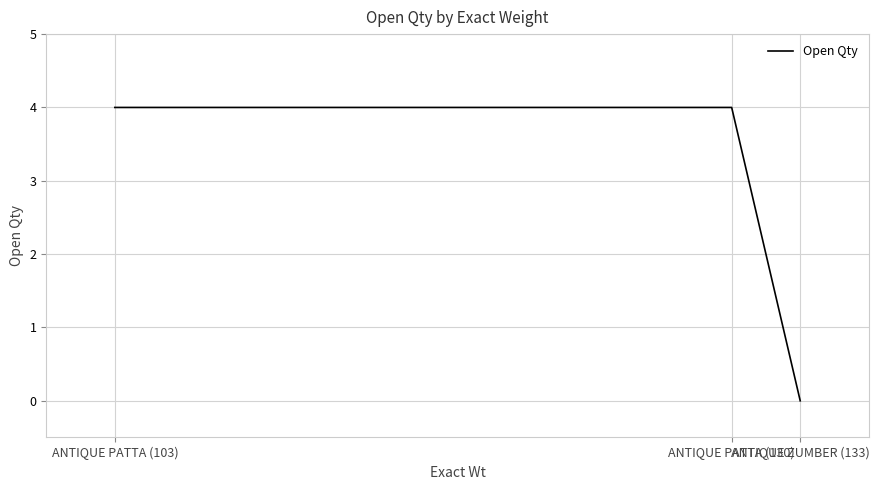

Is it true that the value at ANTIQUE PATTA (103) is 6?

False